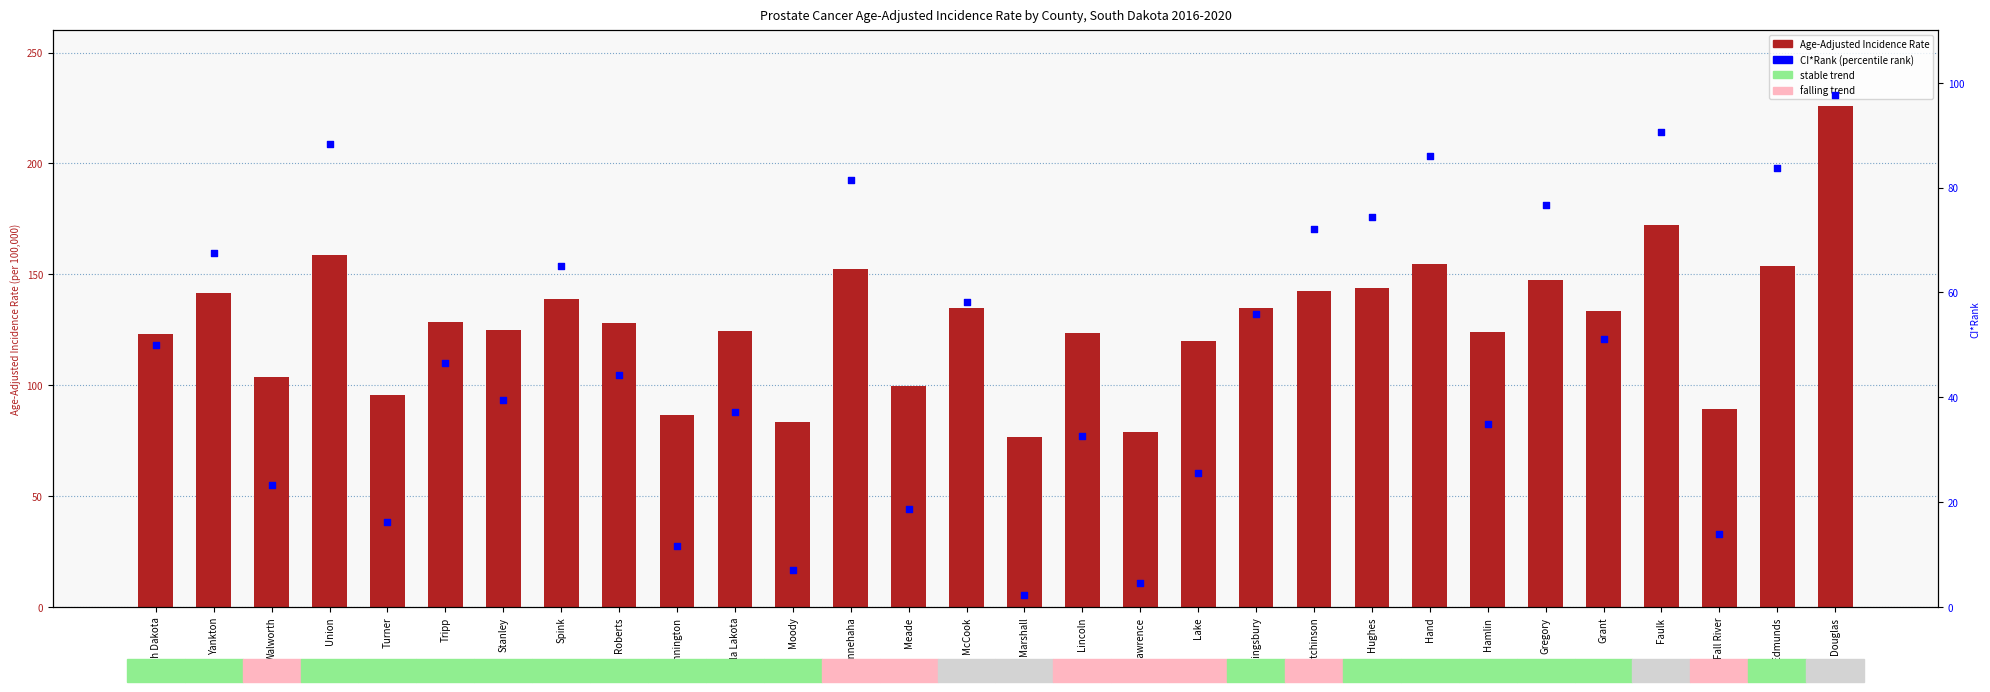

Is the value of Age-Adjusted Incidence Rate at Tripp greater than the value of CI*Rank (percentile) at Kingsbury?

Yes